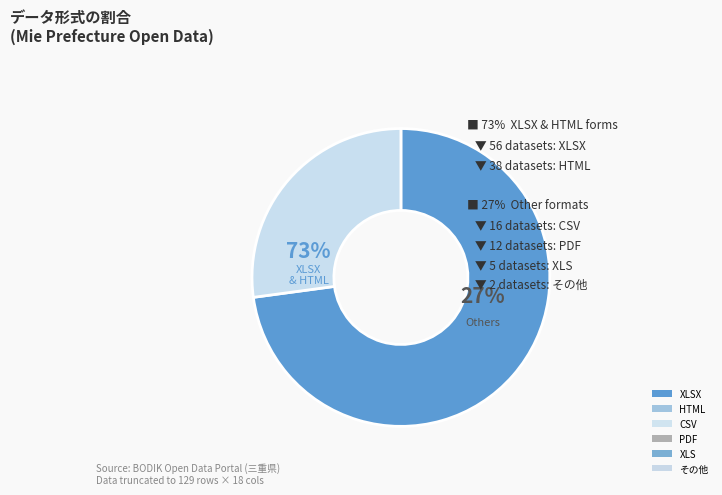

To the nearest percent, what is the difference between the CSV and XLS slice percentages?

9%